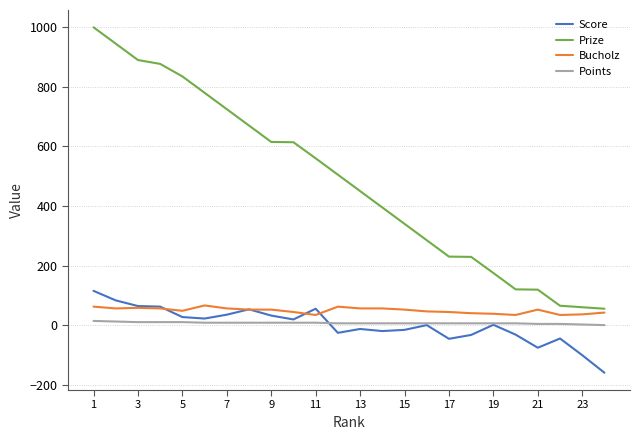

Which series has the largest total across all categories?

Prize